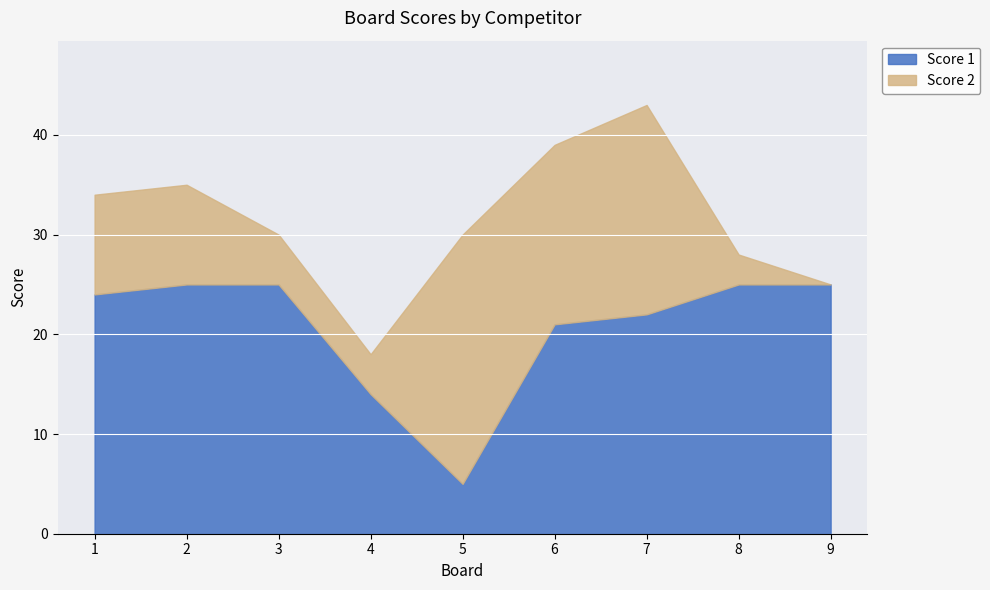

What is the difference between the maximum and minimum values in the Score 1 series?

20